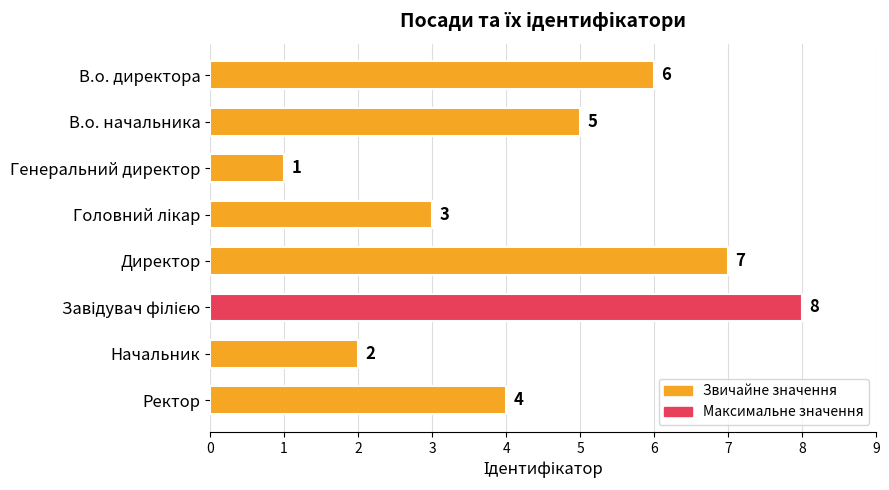

Between В.о. директора and В.о. начальника, which is larger?

В.о. директора